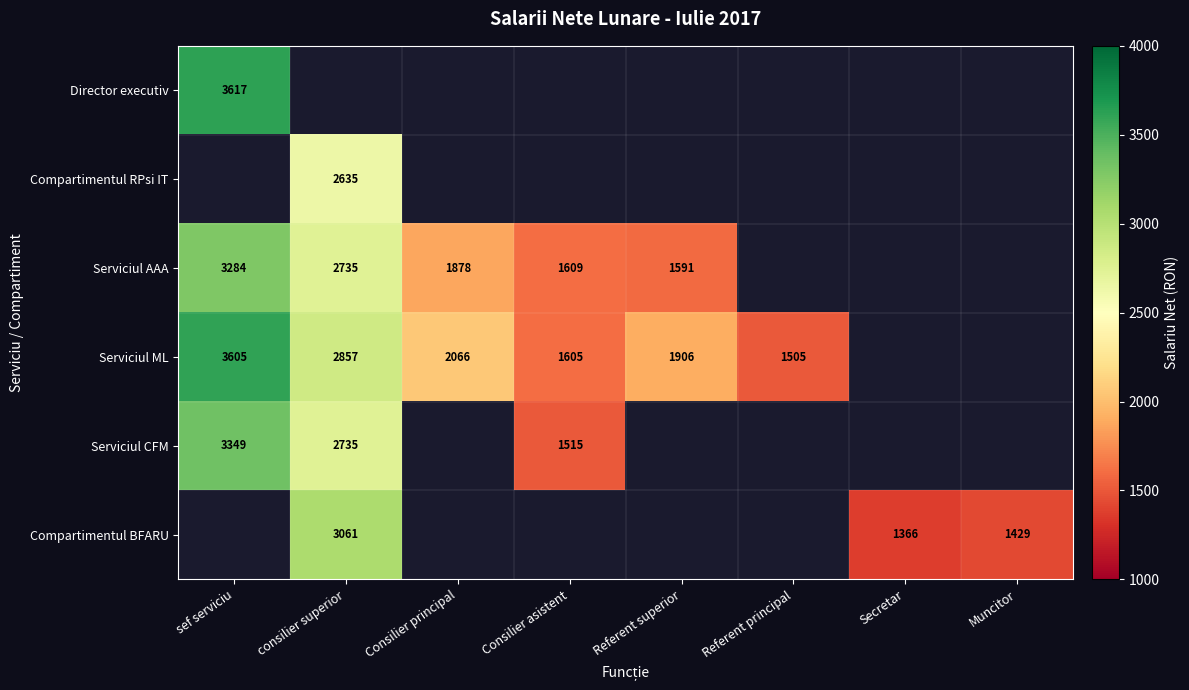

What is the sum of the Serviciul AAA values at Consilier principal and Referent superior?

3469